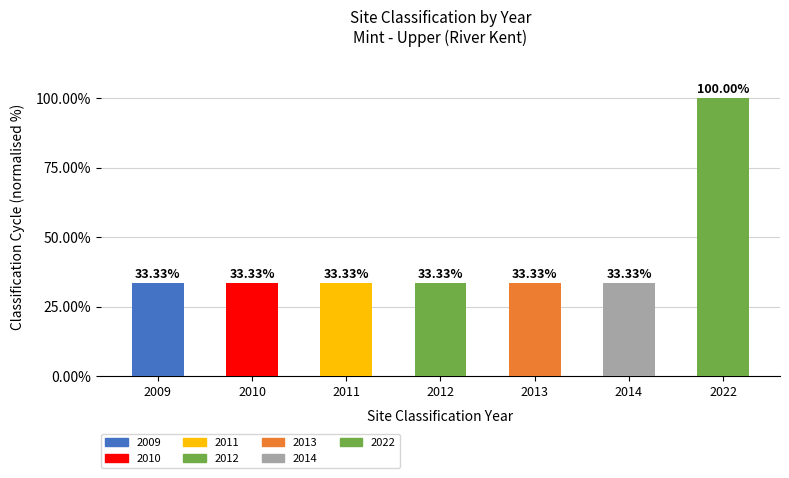

How many categories are shown in the chart?

7